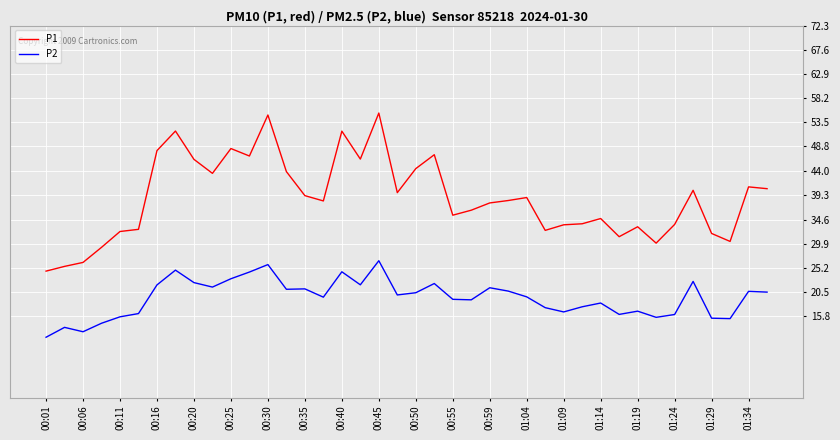

What are all the series names shown in the legend?

P1, P2